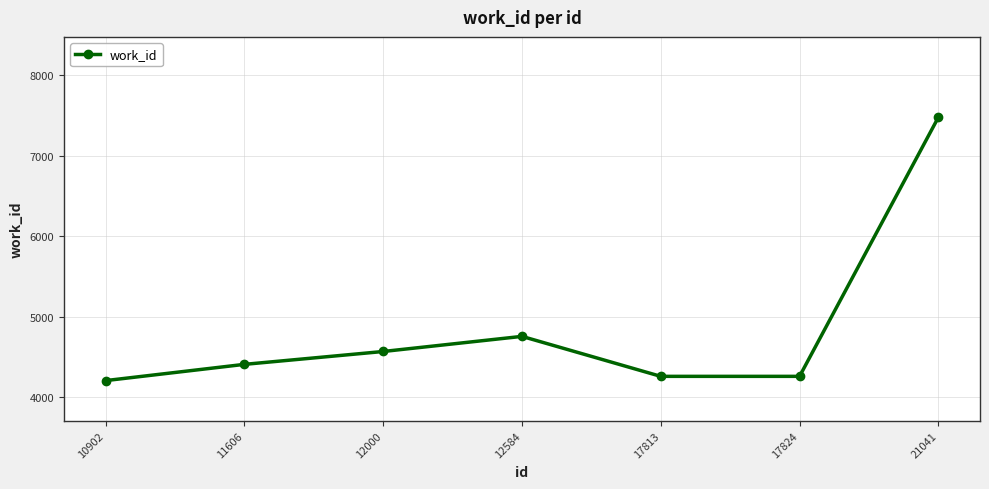

How many data points does each series have?

7